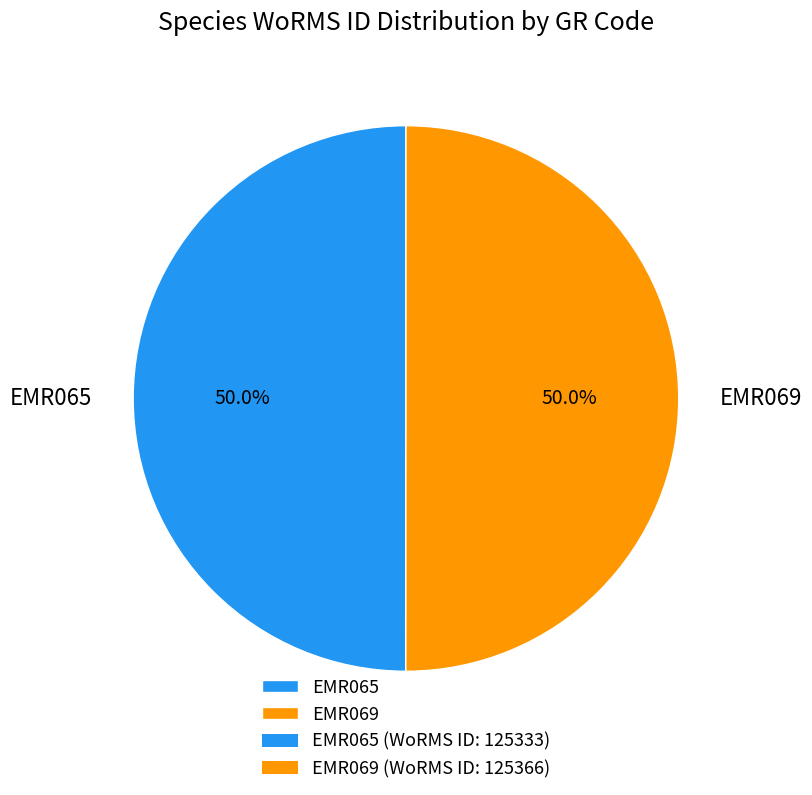

The EMR065 slice represents 50% of the pie. True or false?

True